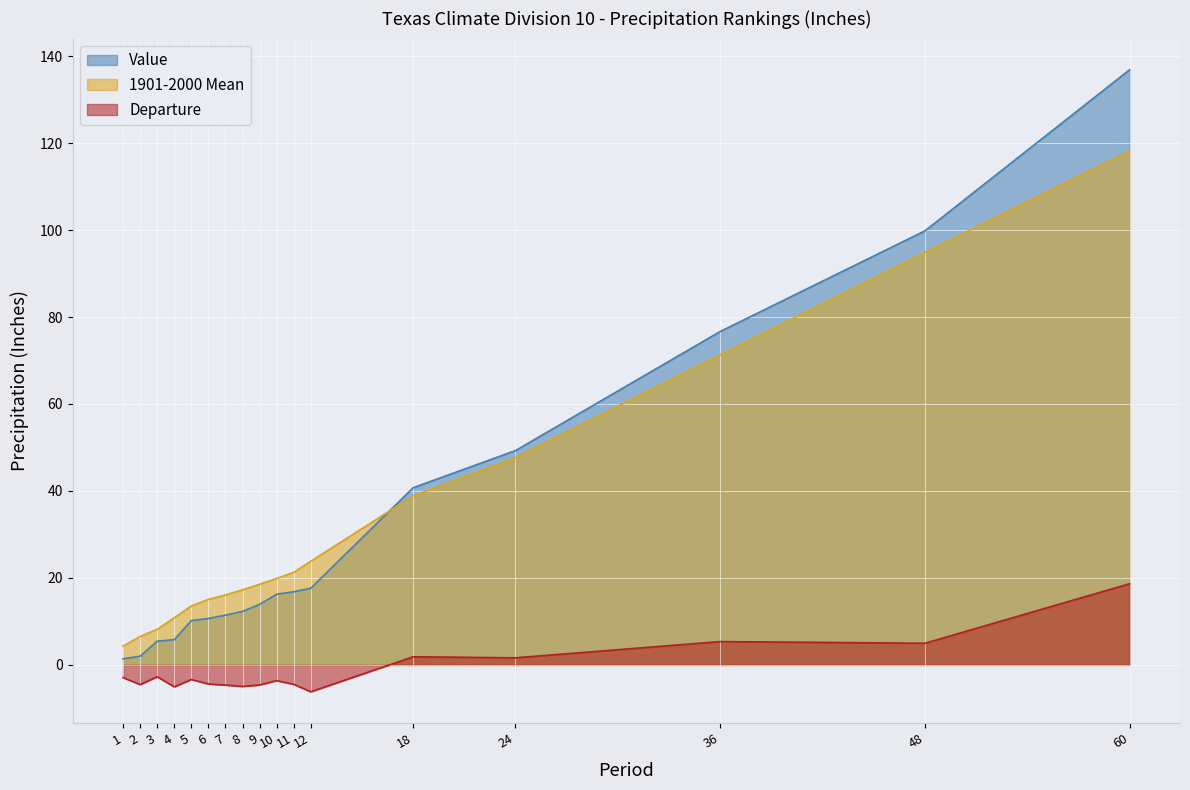

What are all the series names shown in the legend?

Value, 1901-2000 Mean, Departure